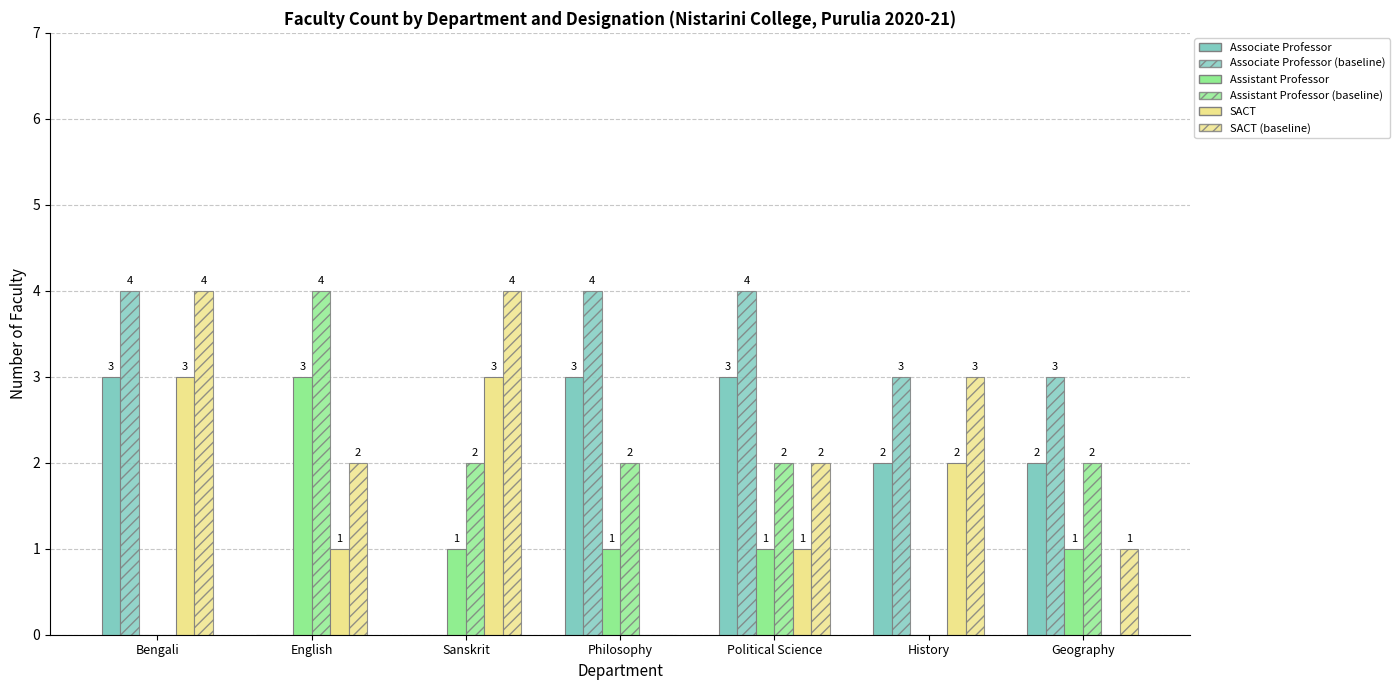

How many groups of bars are there?

7